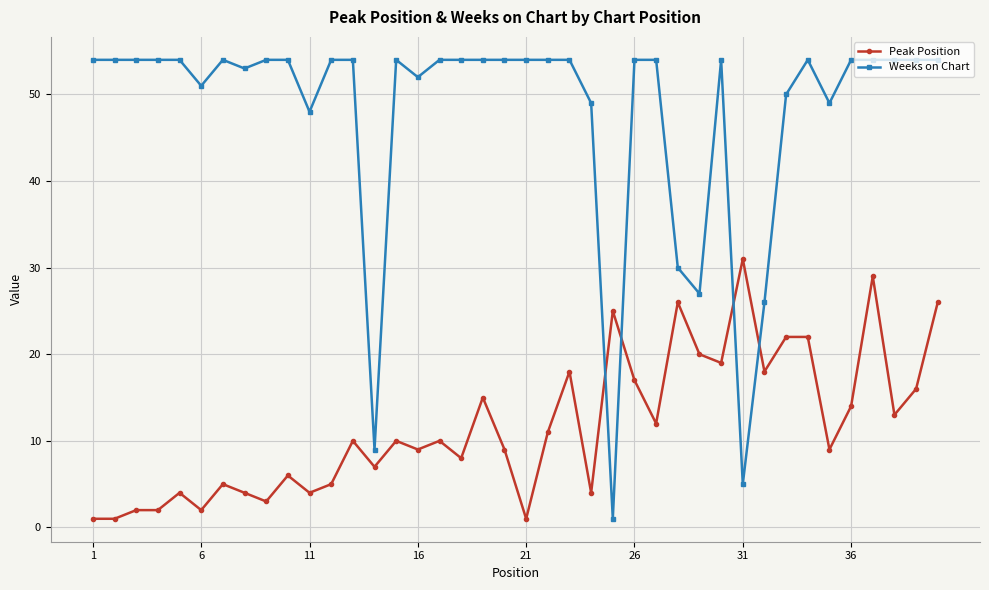

Which series has the largest range (max minus min)?

Weeks on Chart